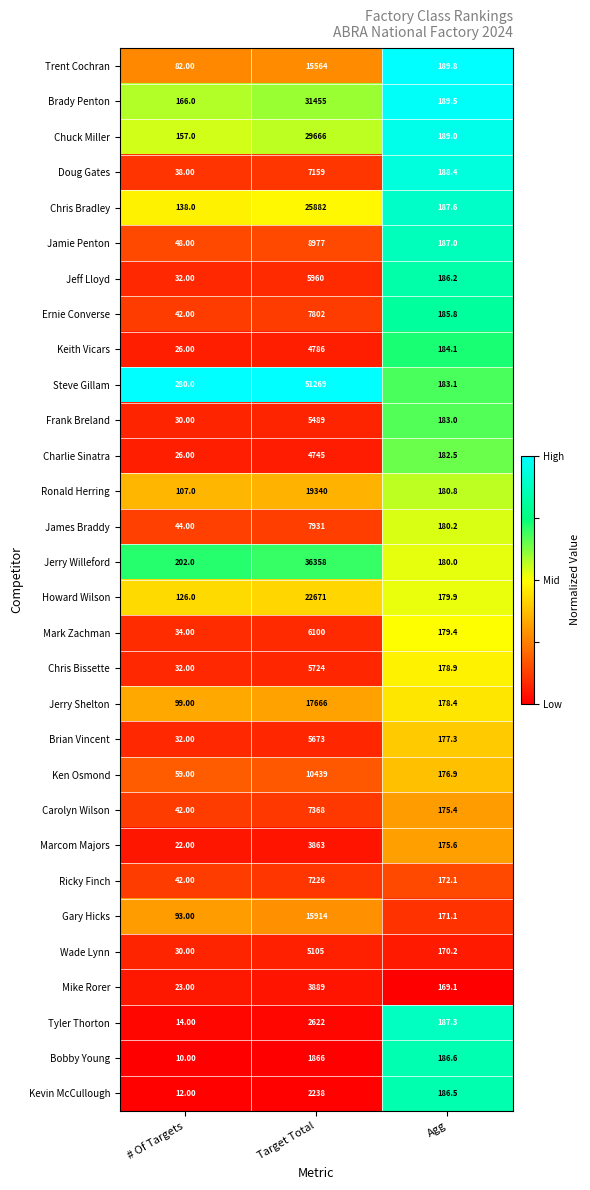

Which series changed the most between Target Total and Agg?

Steve Gillam